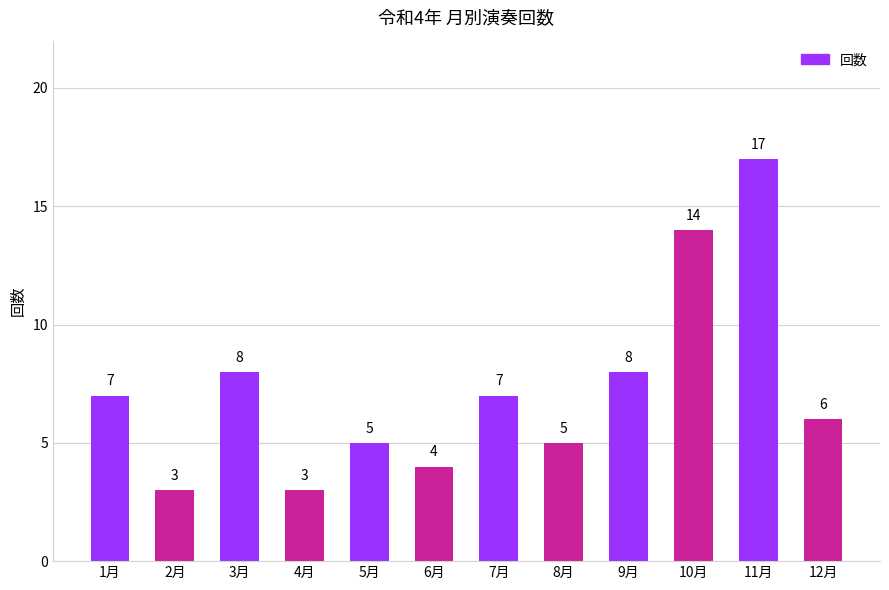

Which category has the lowest value across all series?

2月